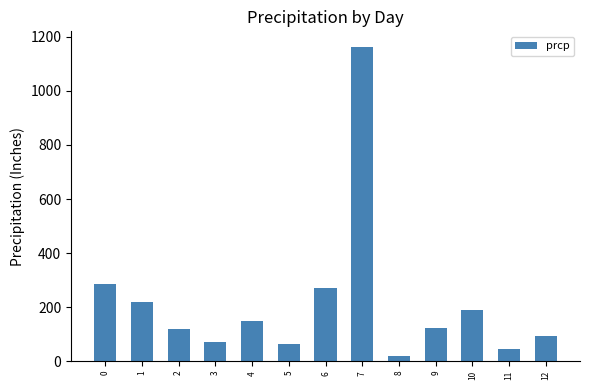

What is the change in value from 2 to 7?

+1045.4